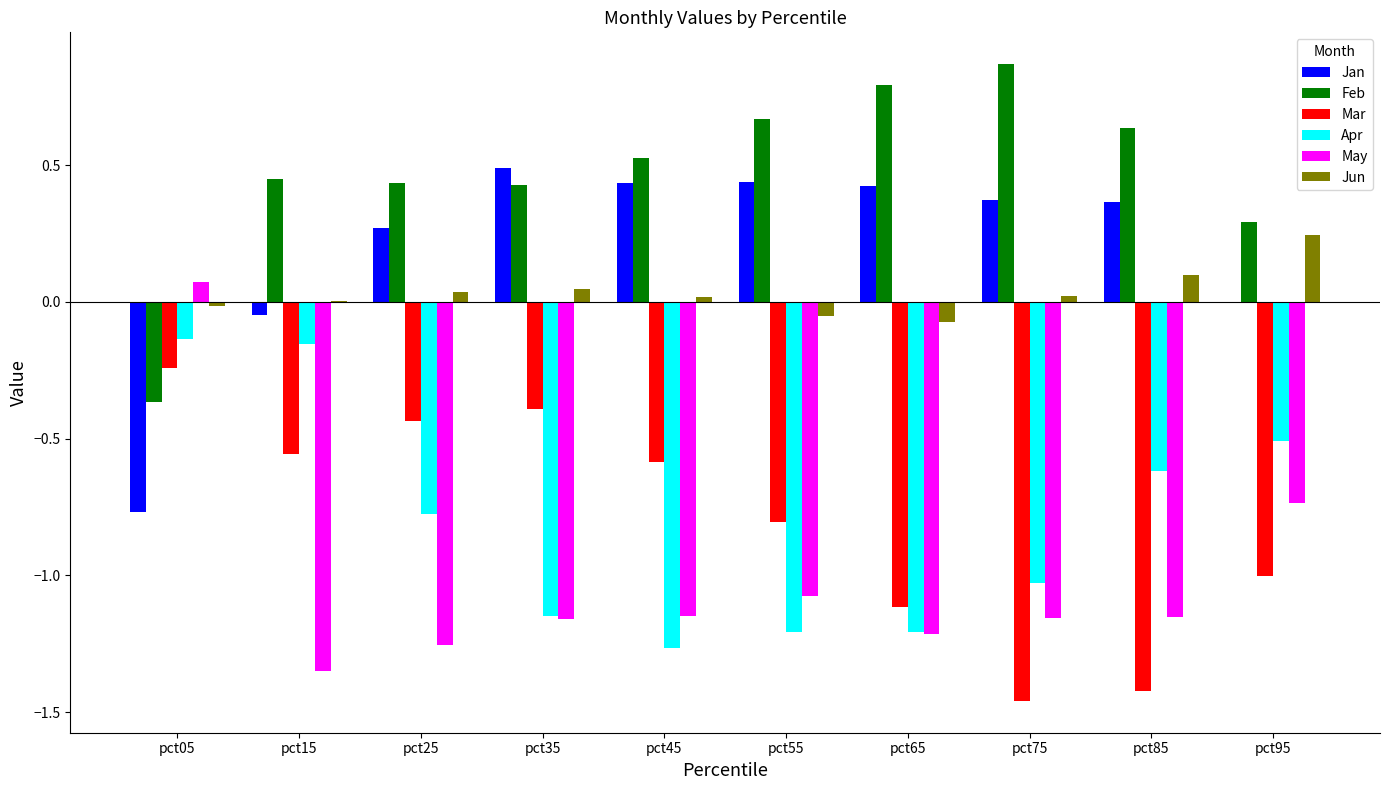

Which series changed the most between pct15 and pct25?

Apr